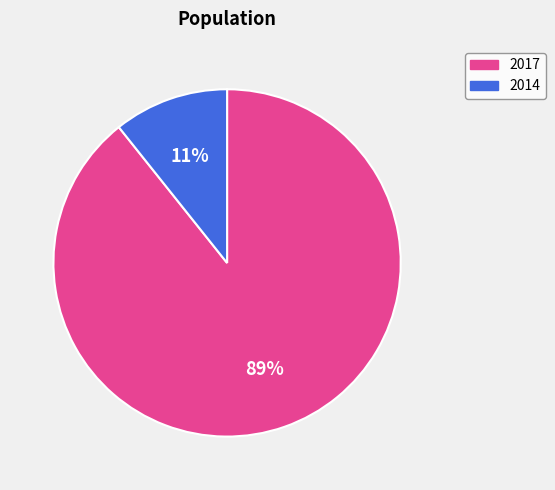

The 2017 slice represents 89% of the pie. True or false?

True